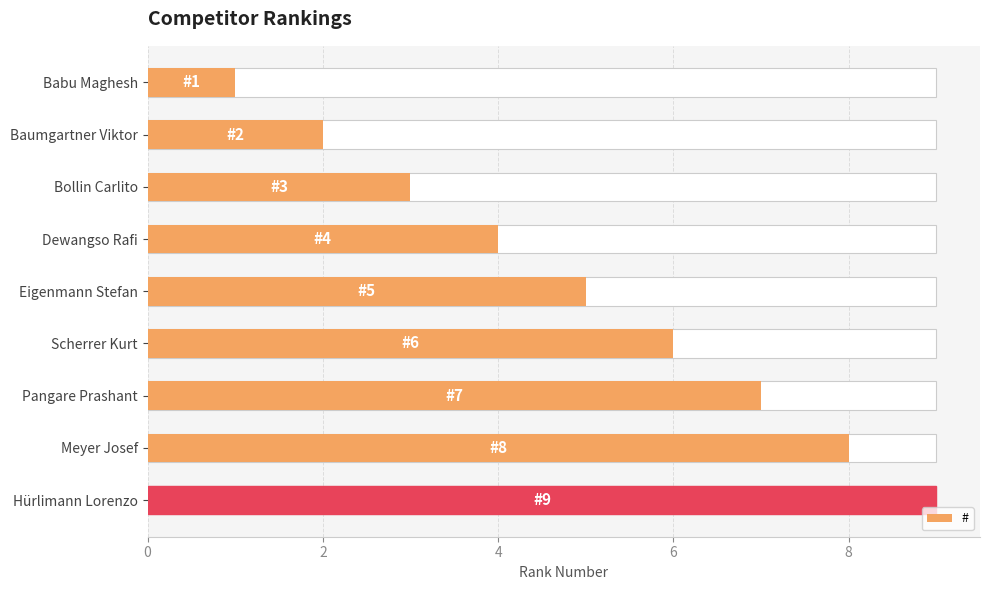

How many data points are above 5?

4